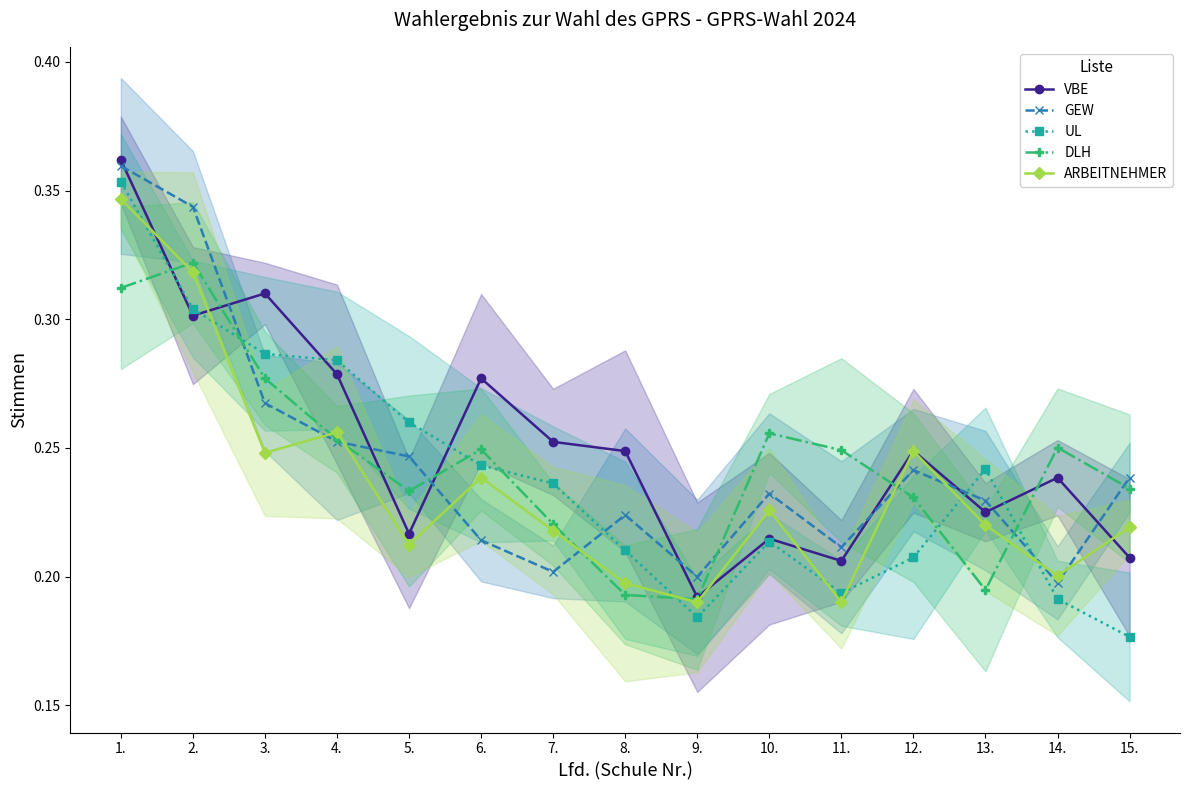

The ARBEITNEHMER series shows 0.1 at 13.. True or false?

False